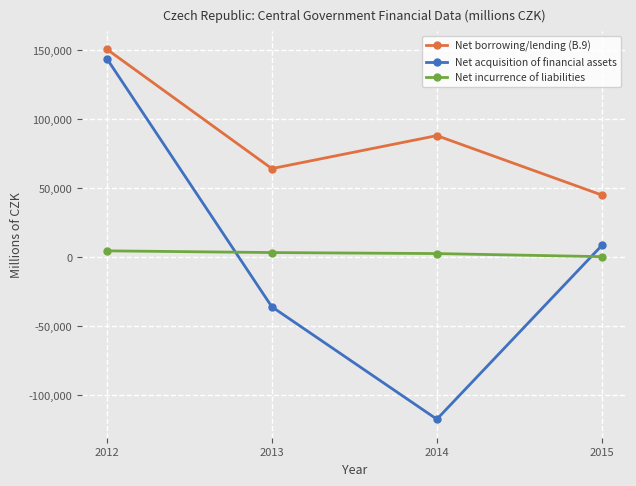

Is the value of Net incurrence of liabilities at 2014 greater than the value of Net borrowing/lending (B.9) at 2015?

No